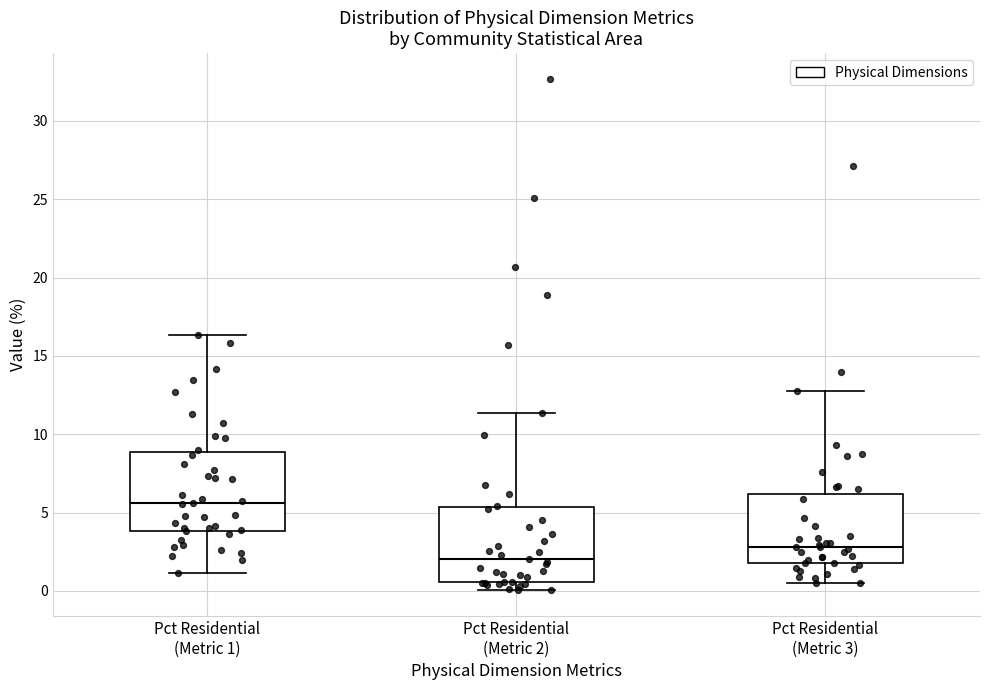

Reading left to right, read every box against the y-axis: the position of its median line, the range the box covers, and the ends of its whiskers. The values are not printed on the chart, so give them approximately, as read against the axis.

Pct Residential (Metric 1): median 5.5, box 4.0 to 9.0, whiskers 1.0 to 16.5
Pct Residential (Metric 2): median 2.0, box 0.5 to 5.5, whiskers 0.0 to 11.5
Pct Residential (Metric 3): median 3.0, box 2.0 to 6.0, whiskers 0.5 to 12.5